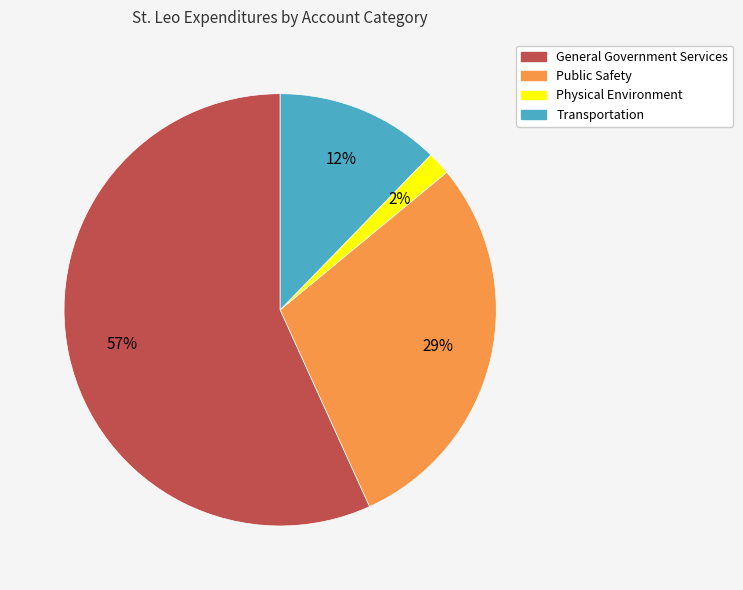

To the nearest percent, what portion does Physical Environment represent?

2%